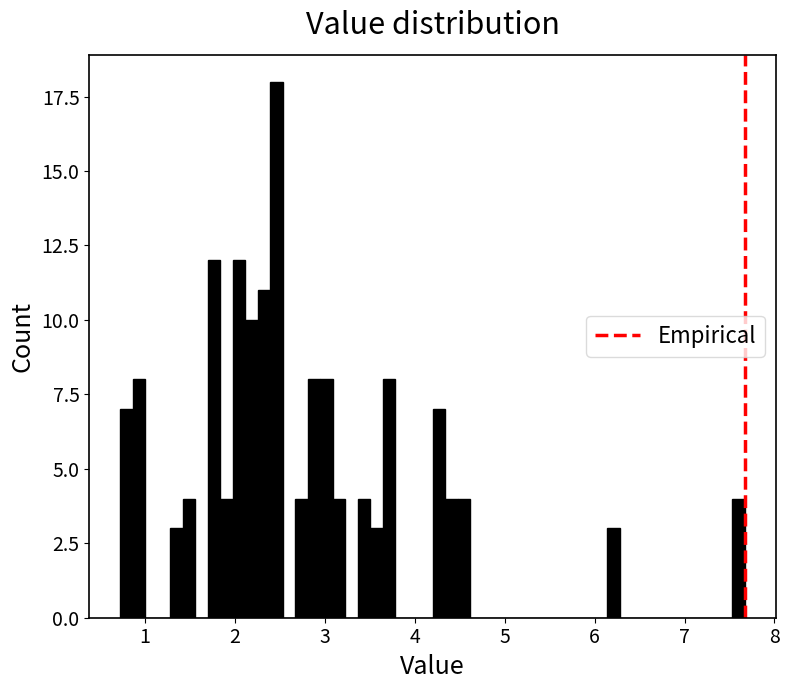

Read against the x-axis, roughly where is the centre of the tallest bar?

2.5